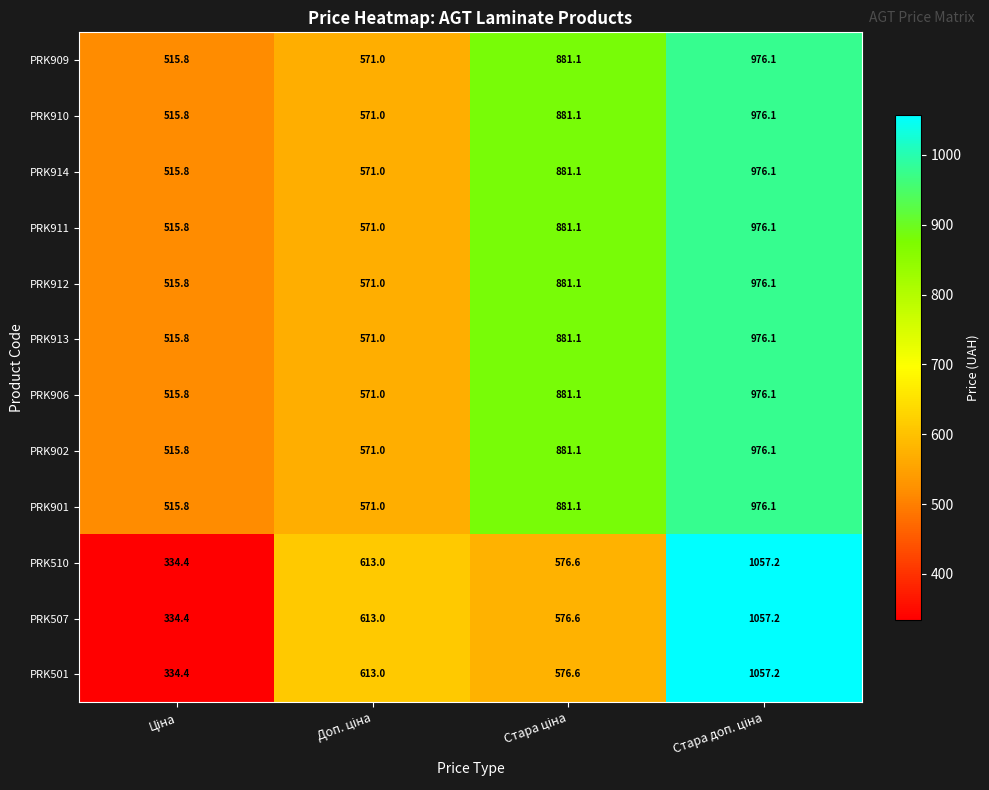

At how many categories does at least one series exceed 587?

3